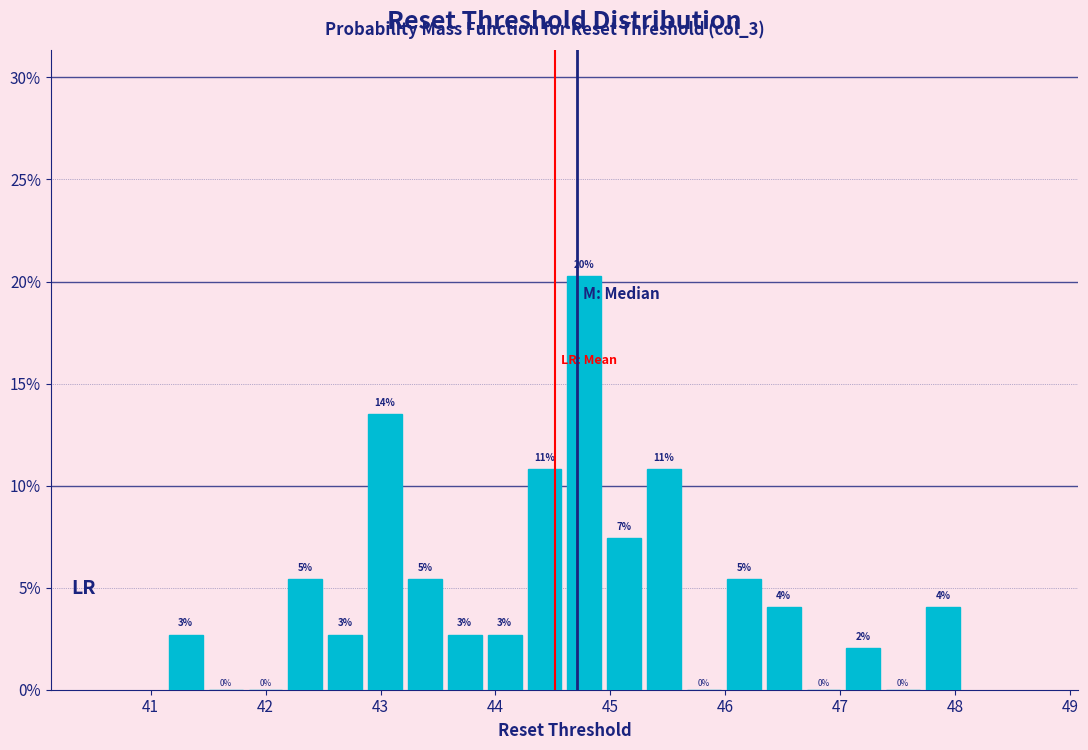

Read against the x-axis, roughly where is the centre of the tallest bar?

44.8